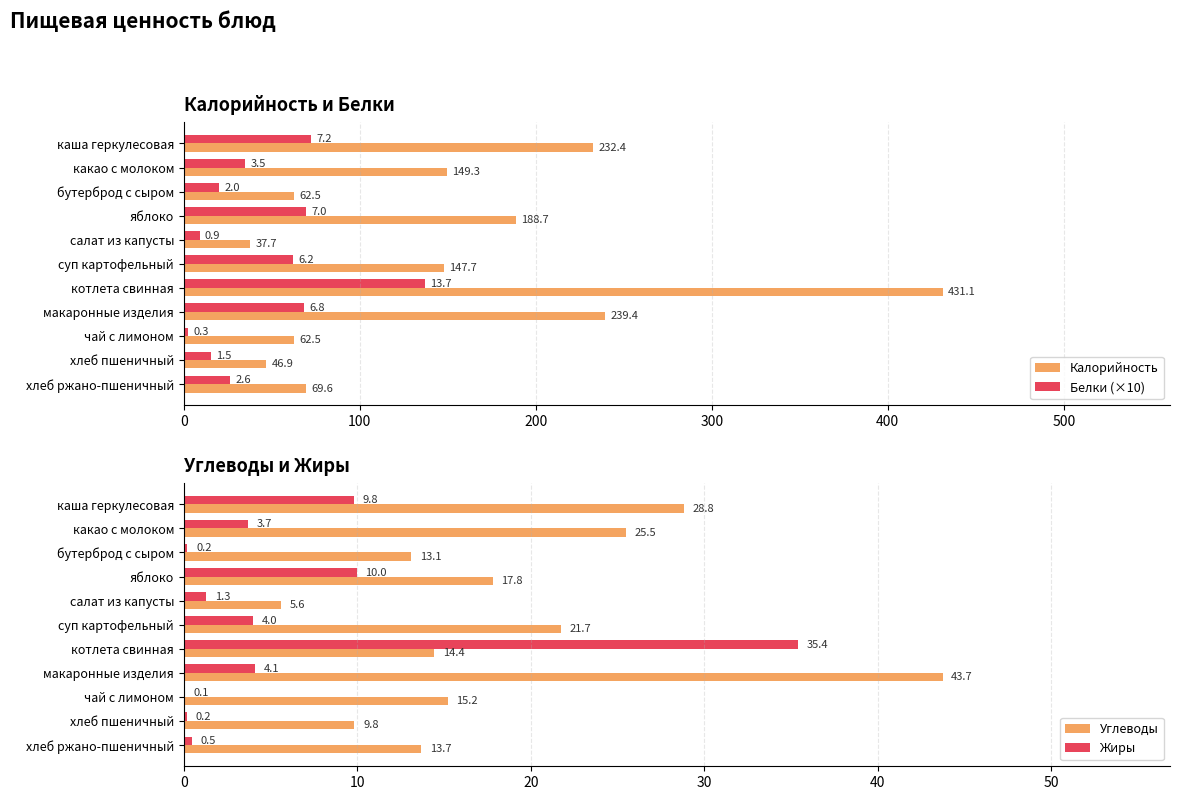

What is the average value of the Калорийность series?

151.6